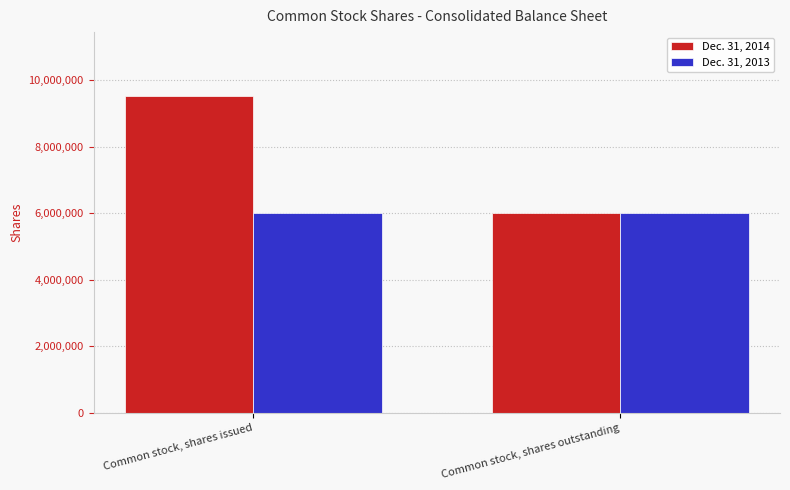

At how many categories does at least one series exceed 8337801?

1